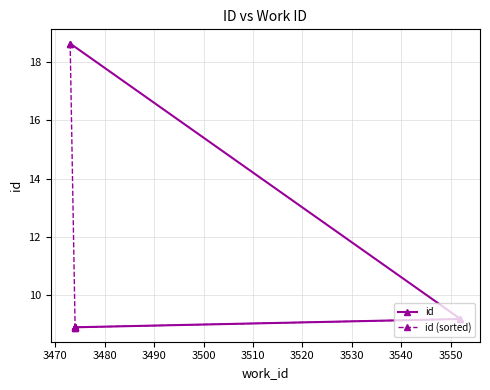

List the series in order of their peak value, highest first.

id, id (sorted)